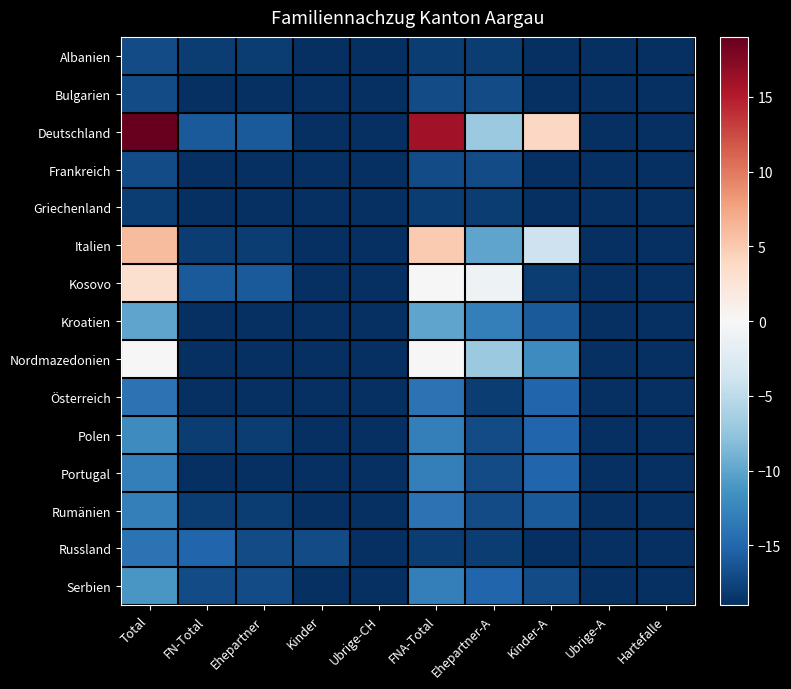

Which has a higher value, Kinder-A or Kinder?

Kinder-A